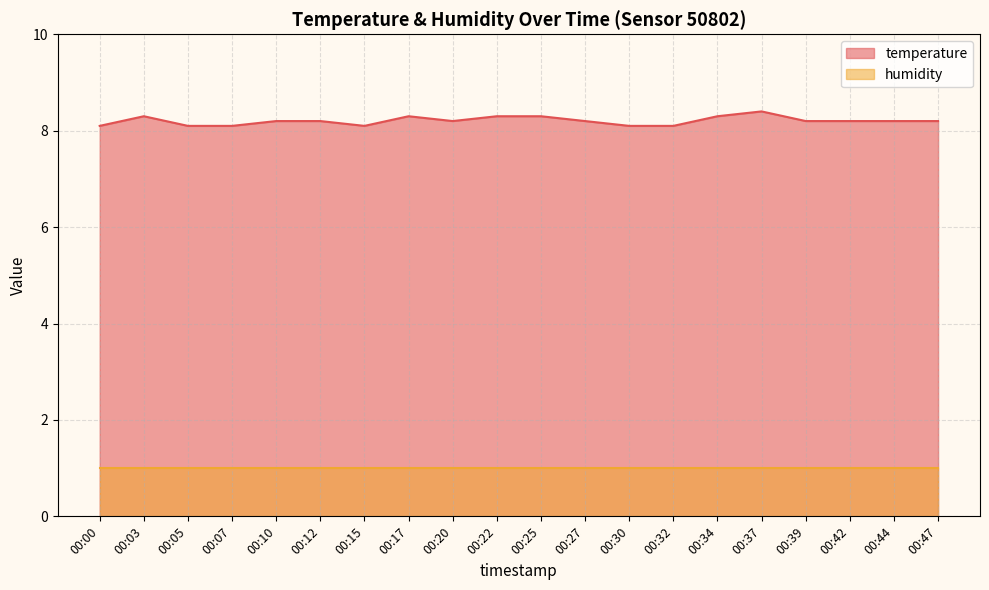

True or false: the data has more than 2 interior local peaks.

True